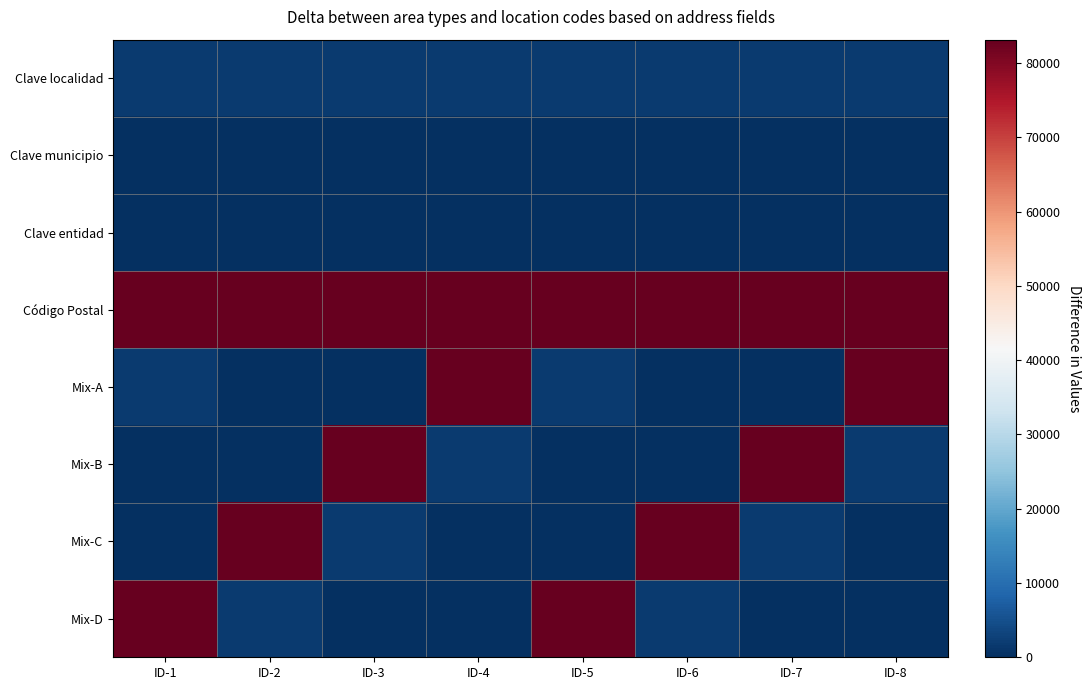

What is the maximum value shown in the chart?

83160